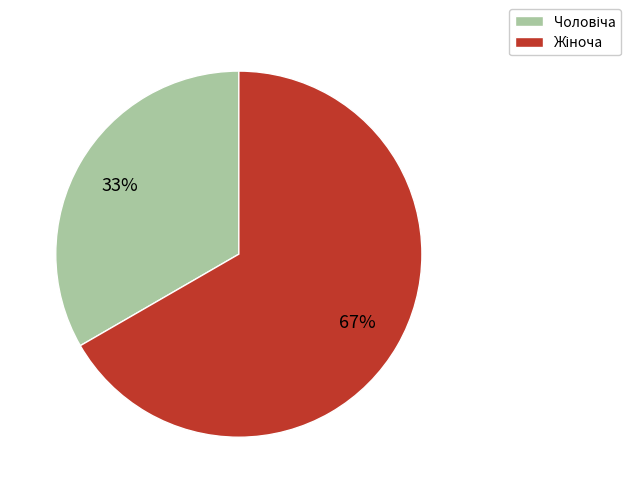

Does any single category account for the majority?

Yes